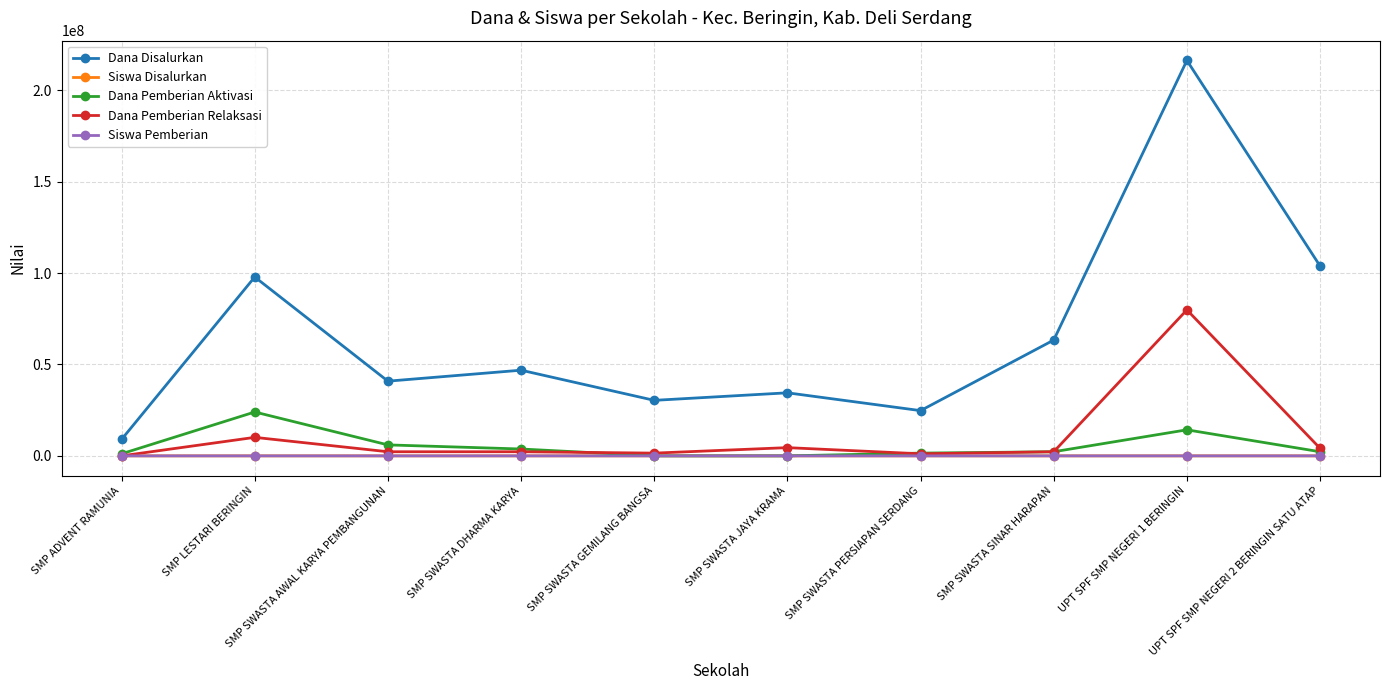

Which series has the largest total across all categories?

Dana Disalurkan